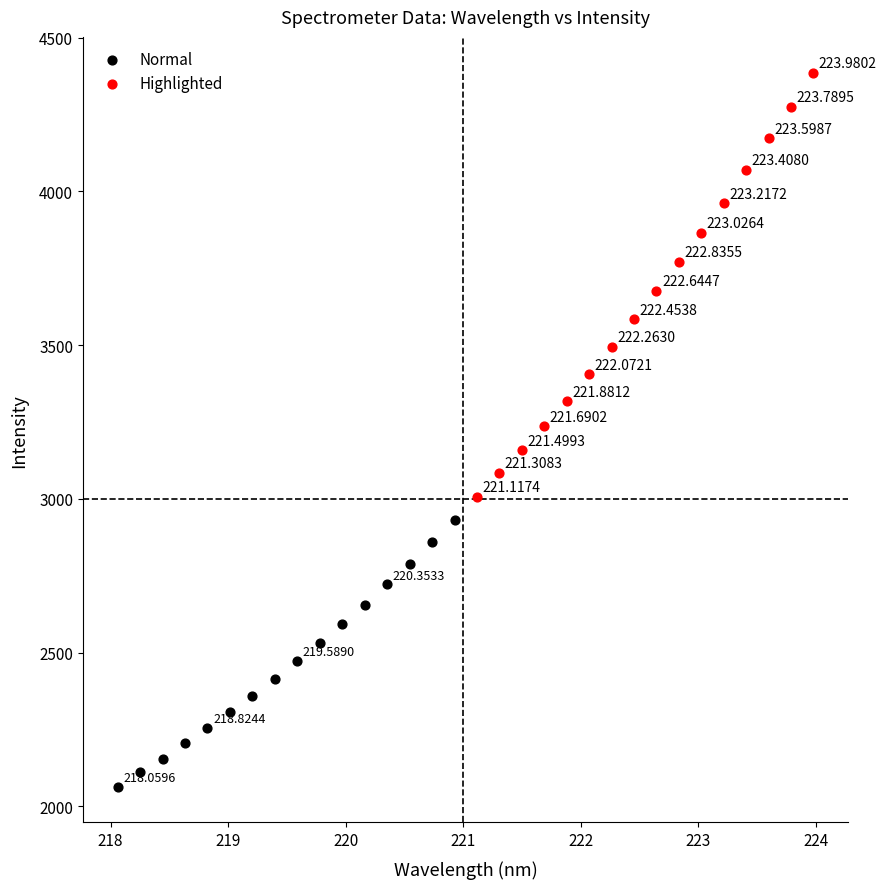

Which series contains the highest Y value?

Highlighted